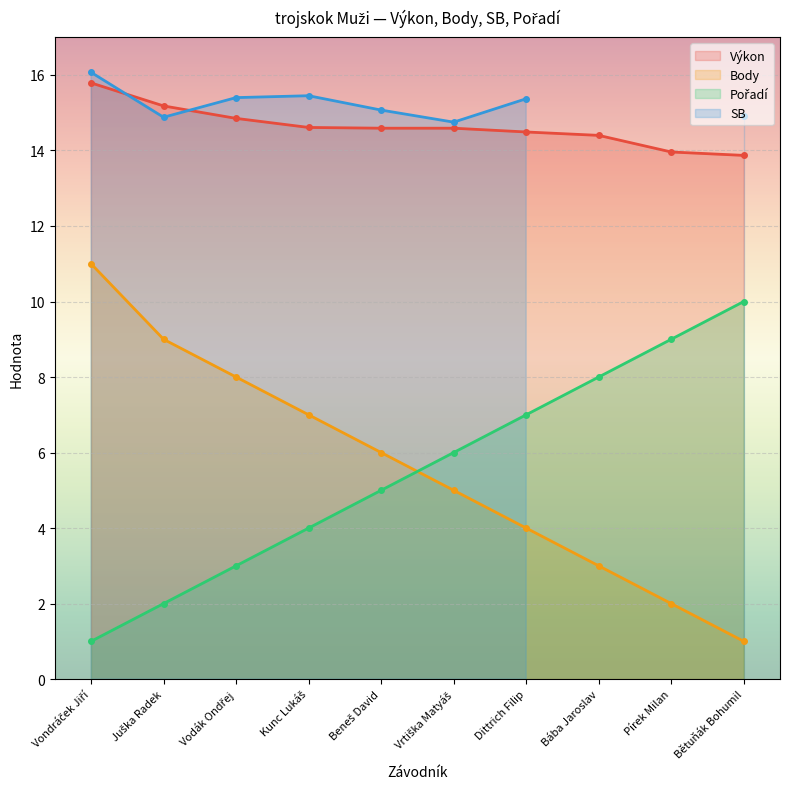

At which label is Body closest to 6?

Beneš David